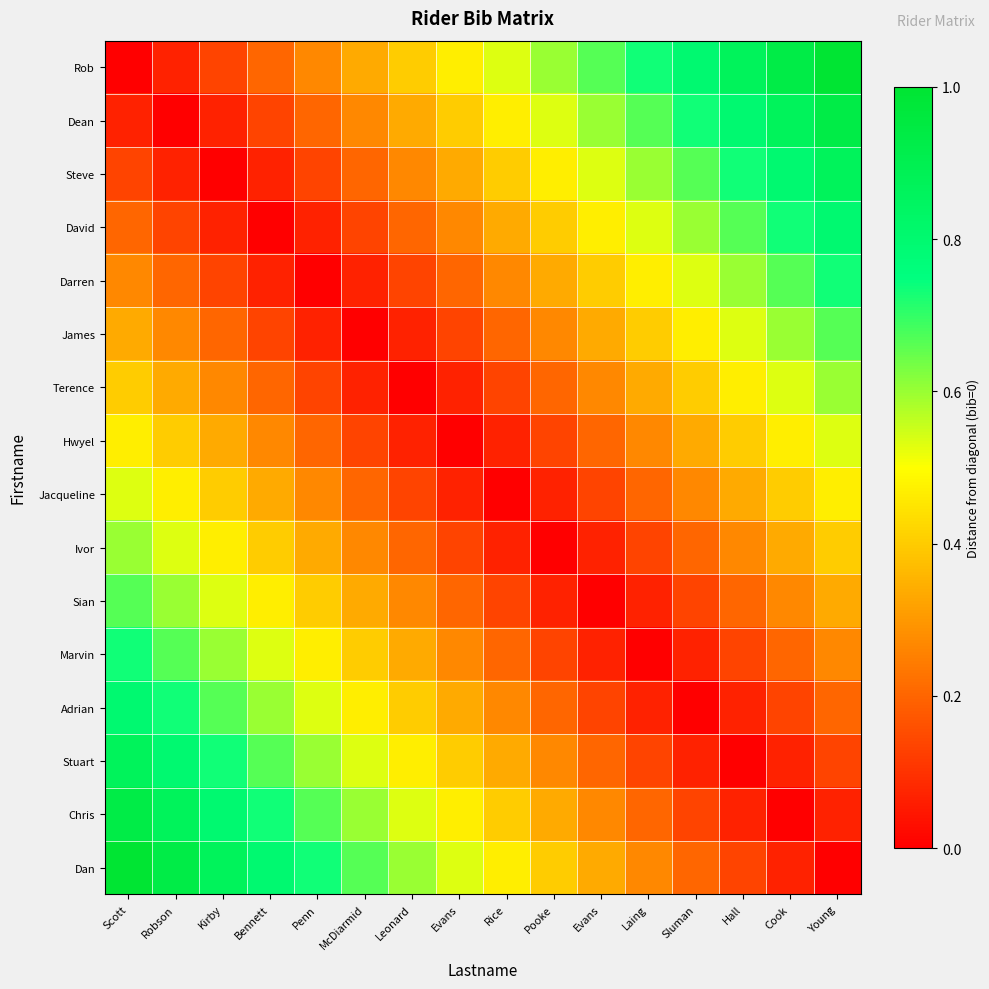

What is the total value across all series at Rice?

4.3